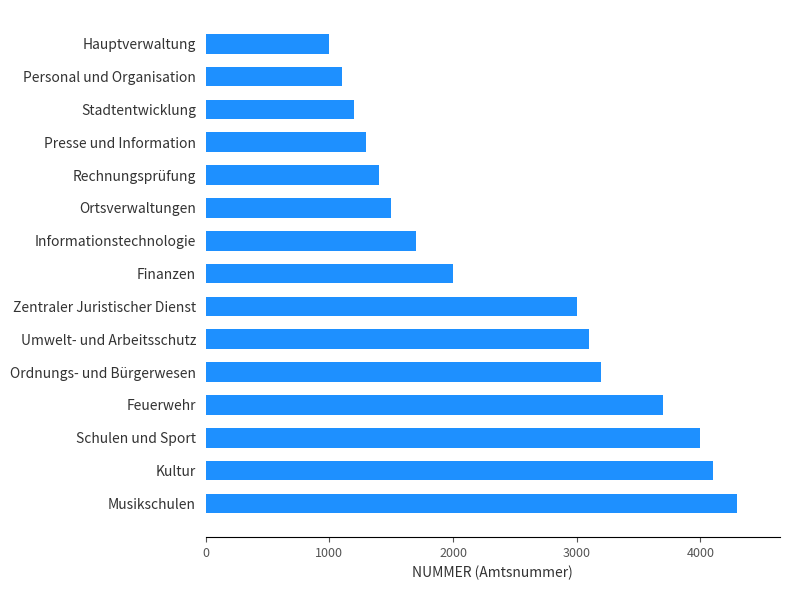

What is the difference between the maximum and minimum values?

3300